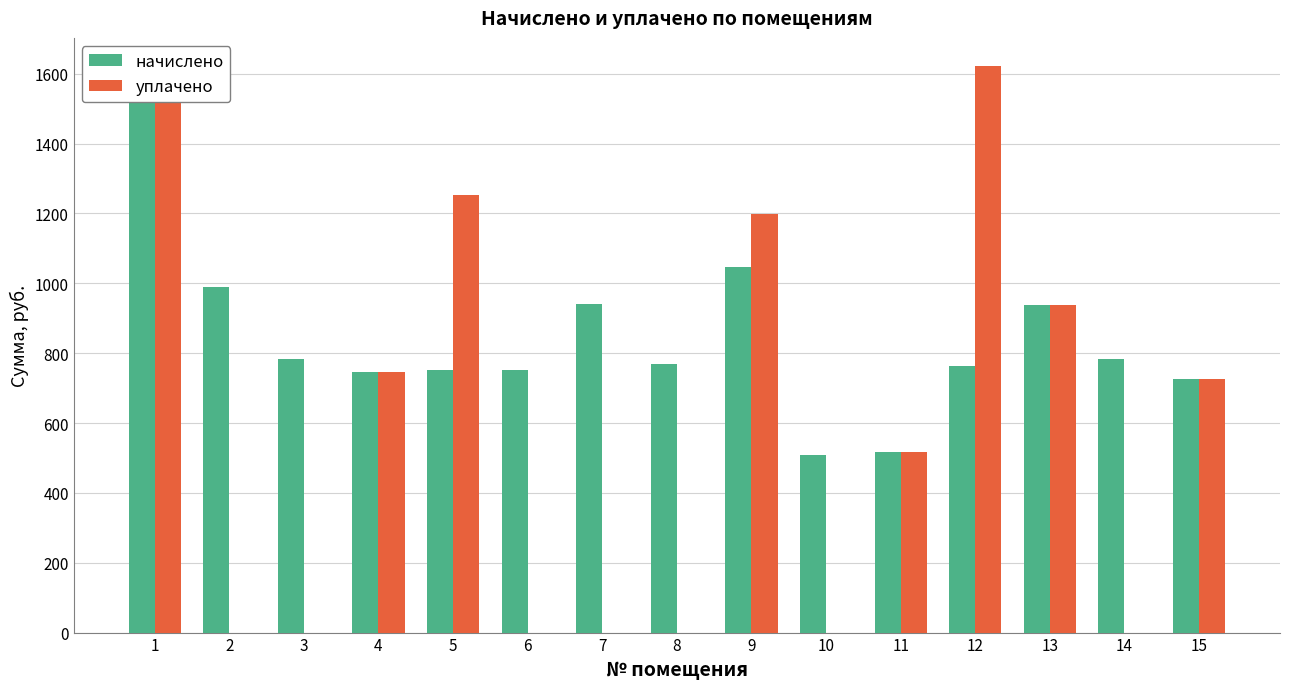

List the series in order of their peak value, lowest first.

начислено, уплачено